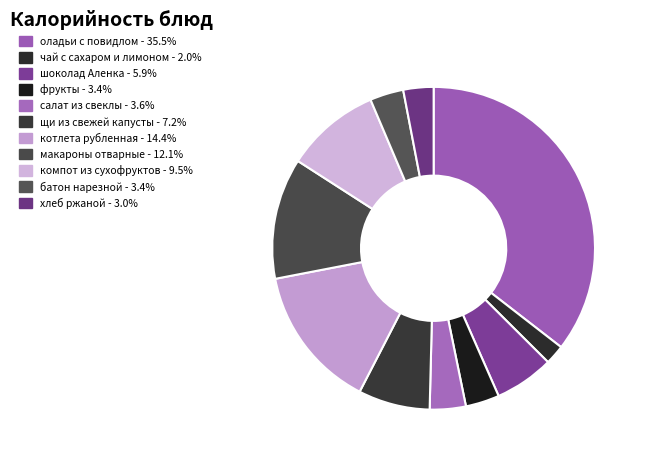

Does any single category account for the majority?

No